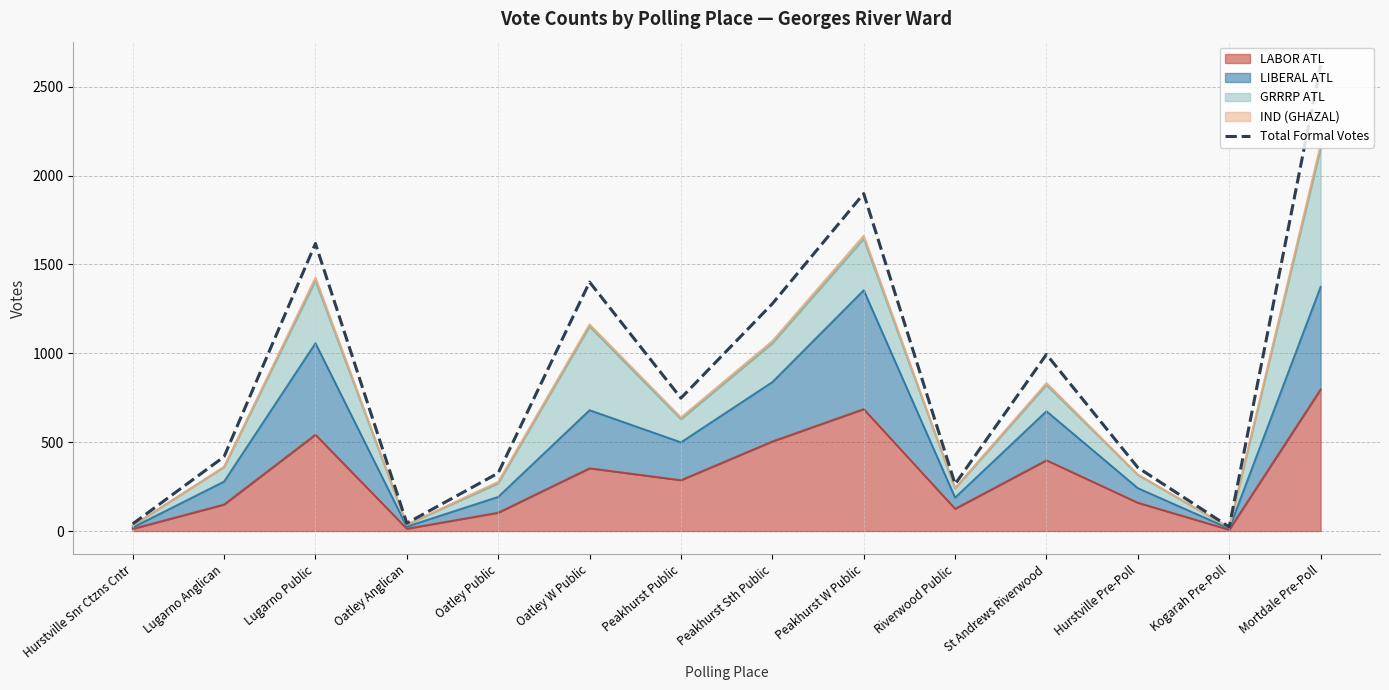

Which label corresponds to the smallest value in the chart?

Kogarah Pre-Poll